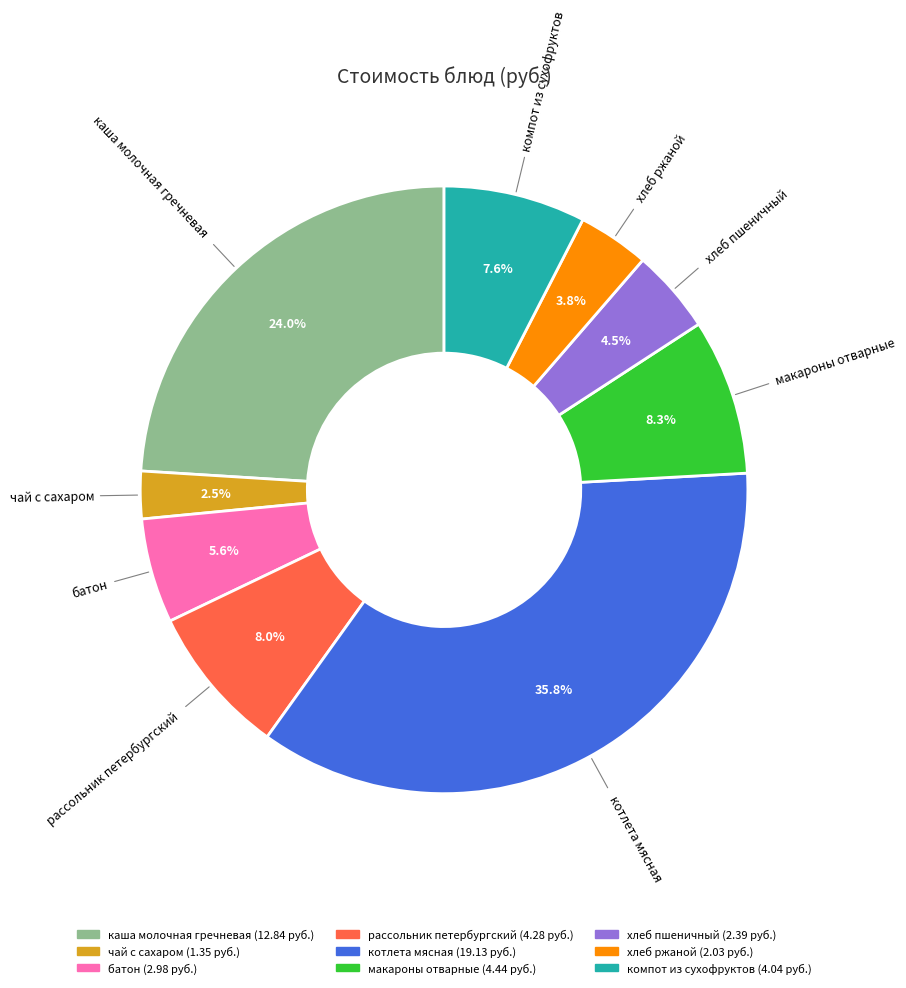

What is the ratio of the value at батон to the value at компот из сухофруктов?

0.7